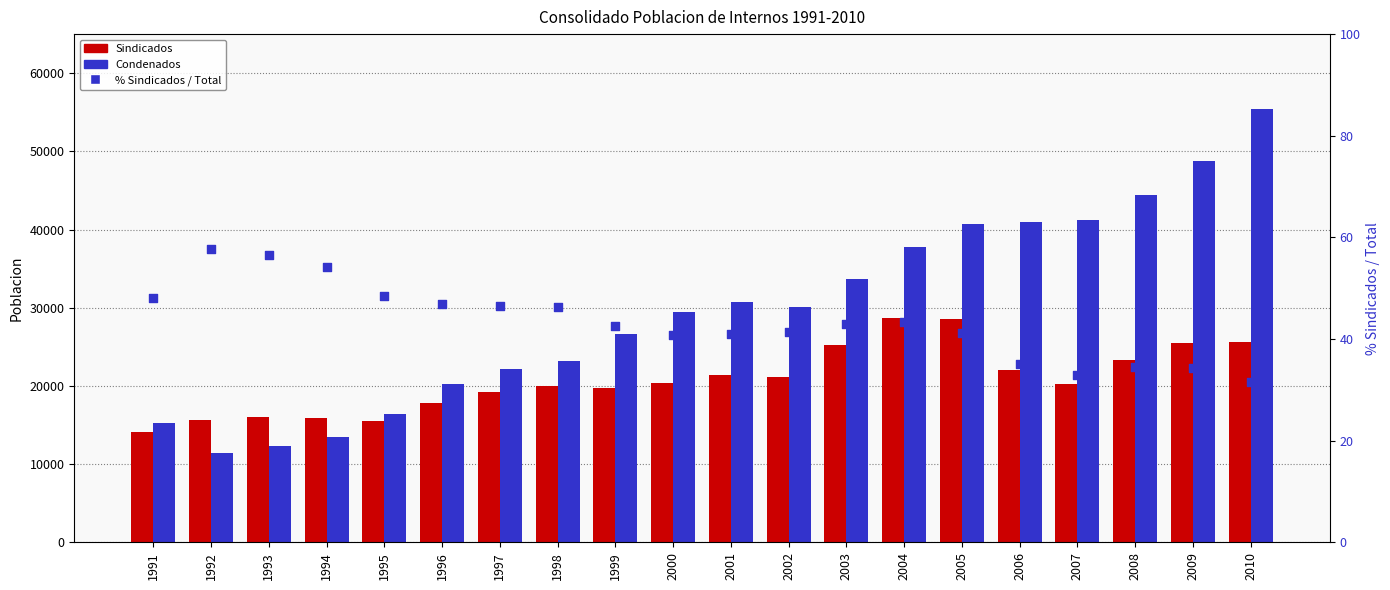

Which series has the largest total across all categories?

Condenados